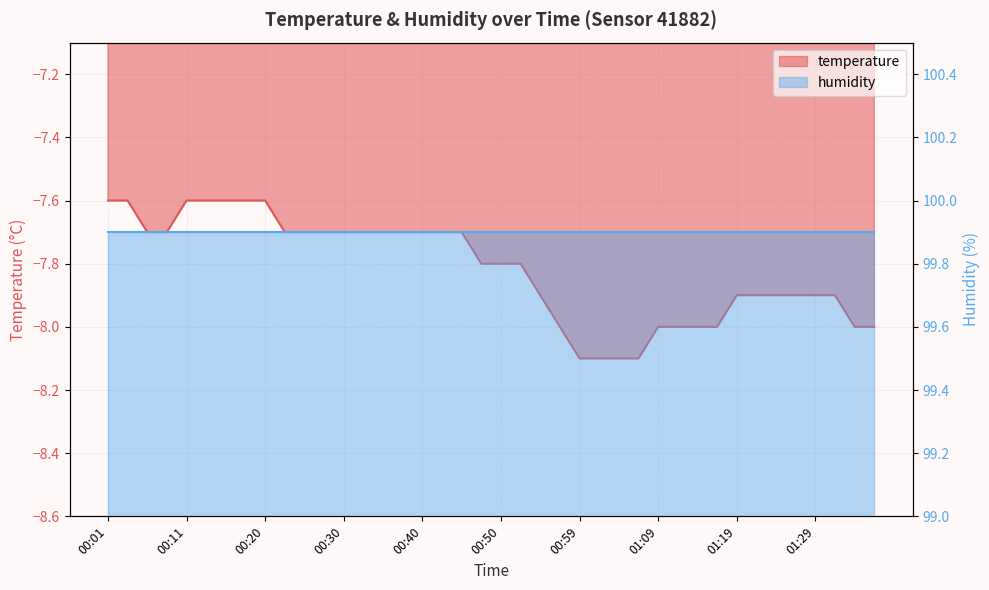

What is the sum of all values?

-312.7